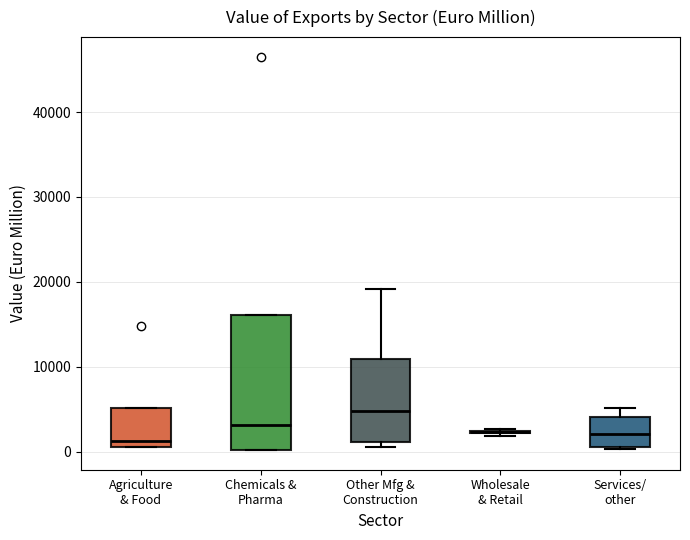

Reading left to right, transcribe this box plot: for each box, give where its median line is, the range the box spans, and where its two whiskers end, as read against the y-axis. The values are not printed on the chart, so give them approximately, as read against the axis.

Agriculture & Food: median 1000 (just above the box's lower edge), box 1000 to 5000, whiskers 1000 to 5000
Chemicals & Pharma: median 3000, box 0 to 16000, whiskers 0 to 16000
Other Mfg & Construction: median 5000, box 1000 to 11000, whiskers 1000 (just below the box's lower edge) to 19000
Wholesale & Retail: box collapsed to a line at 2000, whiskers 2000 to 3000
Services/ other: median 2000, box 1000 to 4000, whiskers 0 to 5000